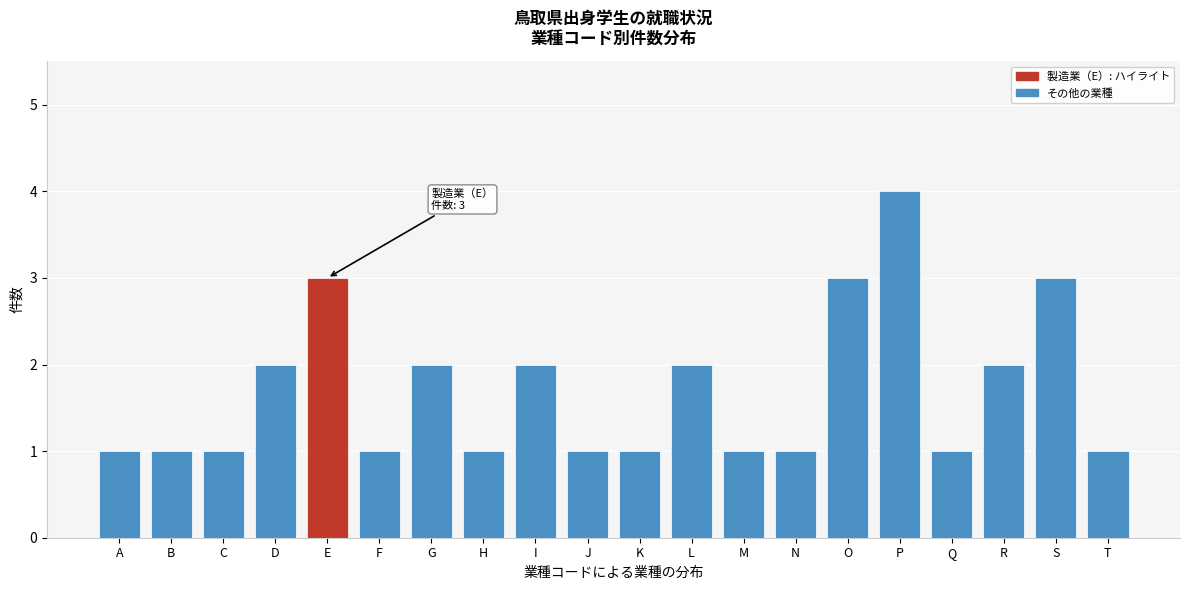

Reading right to left, transcribe all the data shown in this chart.

T=1	S=3	R=2	Q=1	P=4	O=3	N=1	M=1	L=2	K=1	J=1	I=2	H=1	G=2	F=1	E=3	D=2	C=1	B=1	A=1